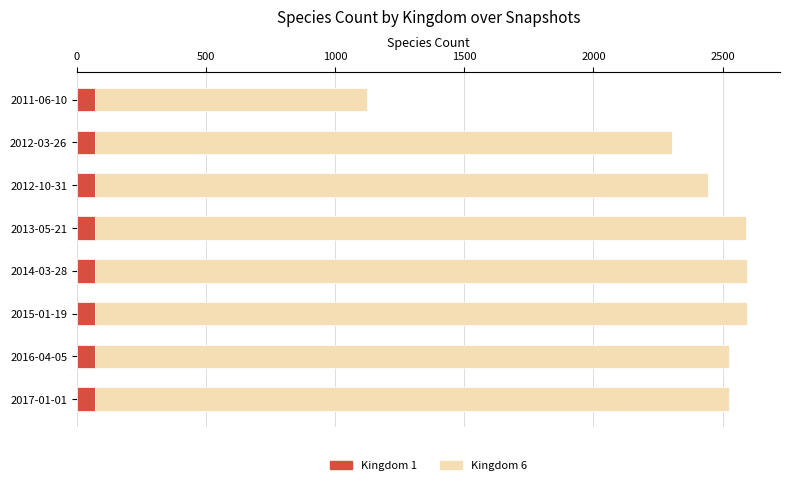

What is the sum of all Kingdom 1 values?

560